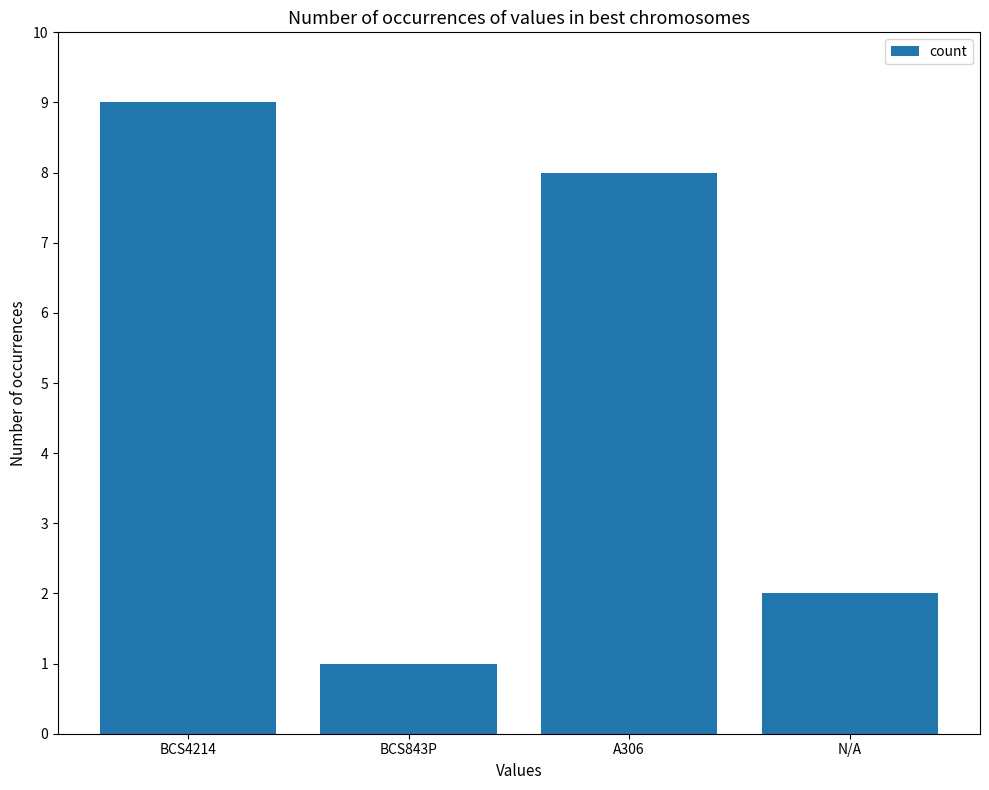

What is the label of the 1st bar from the left?

BCS4214